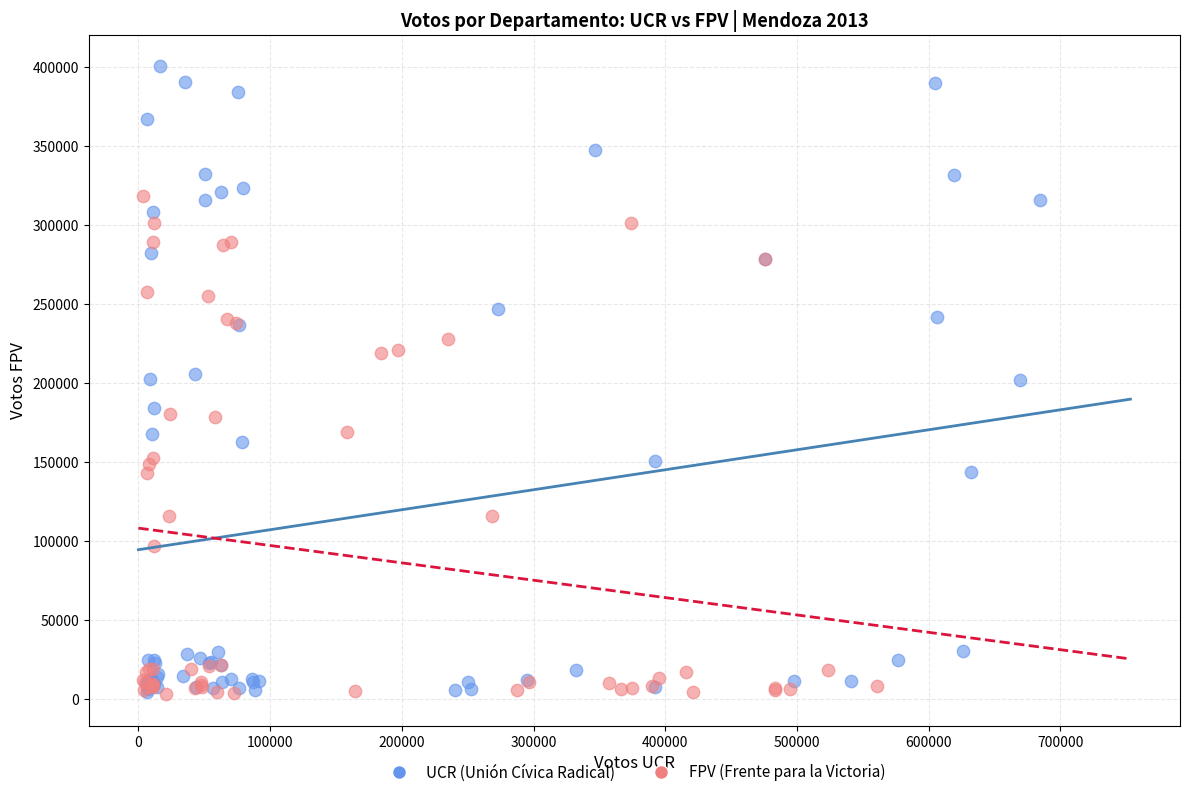

Which series reaches the maximum Y coordinate?

UCR (Unión Cívica Radical)